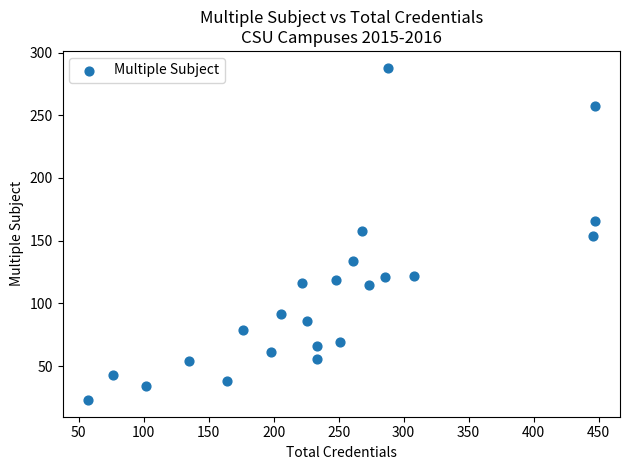

What is the range of Y values (max minus min)?

265